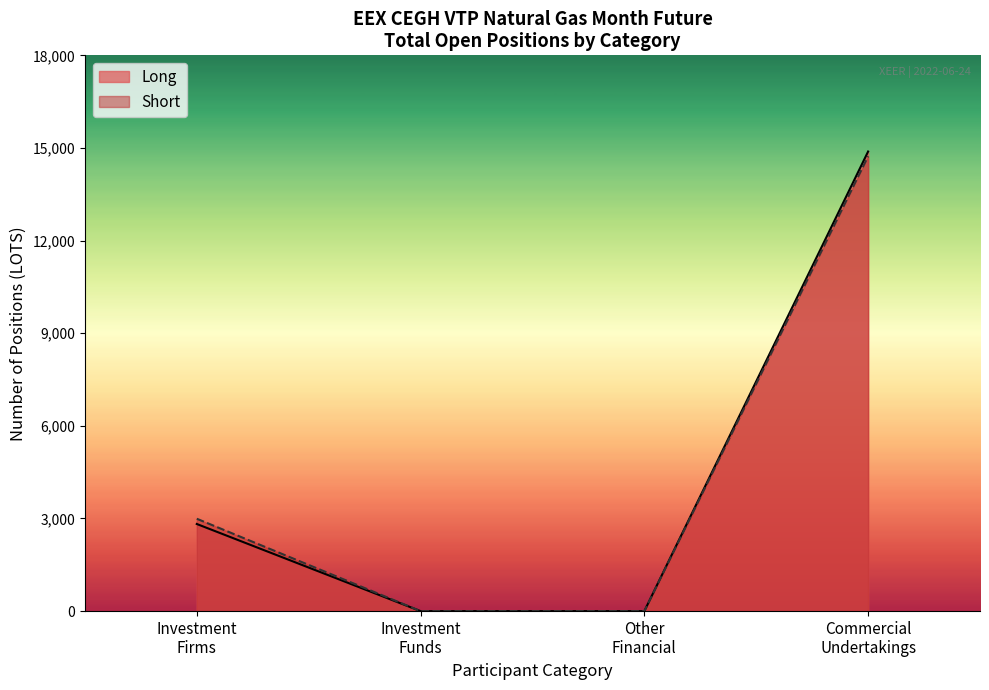

List the series in order of their peak value, highest first.

Long, Short